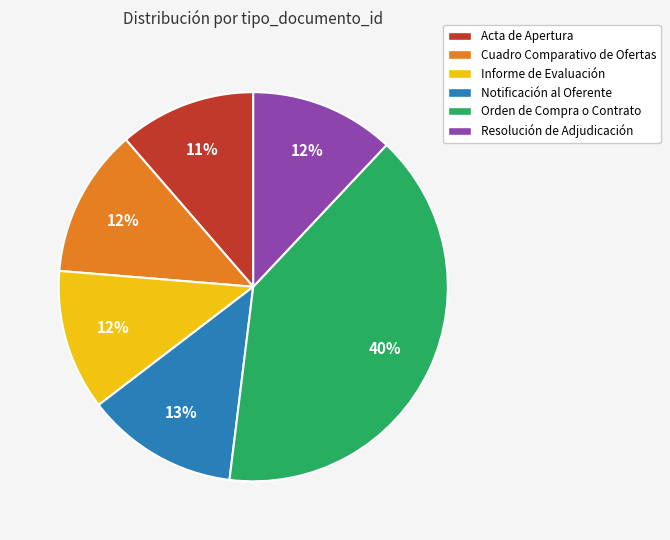

The Resolución de Adjudicación slice represents 12% of the pie. True or false?

True